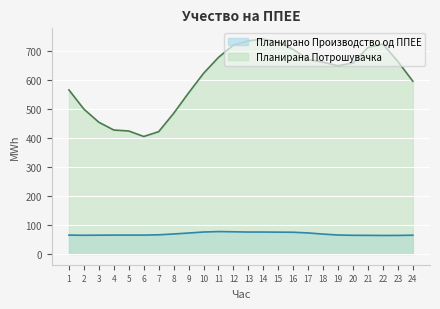

Which has a higher value, 19 or 8?

8